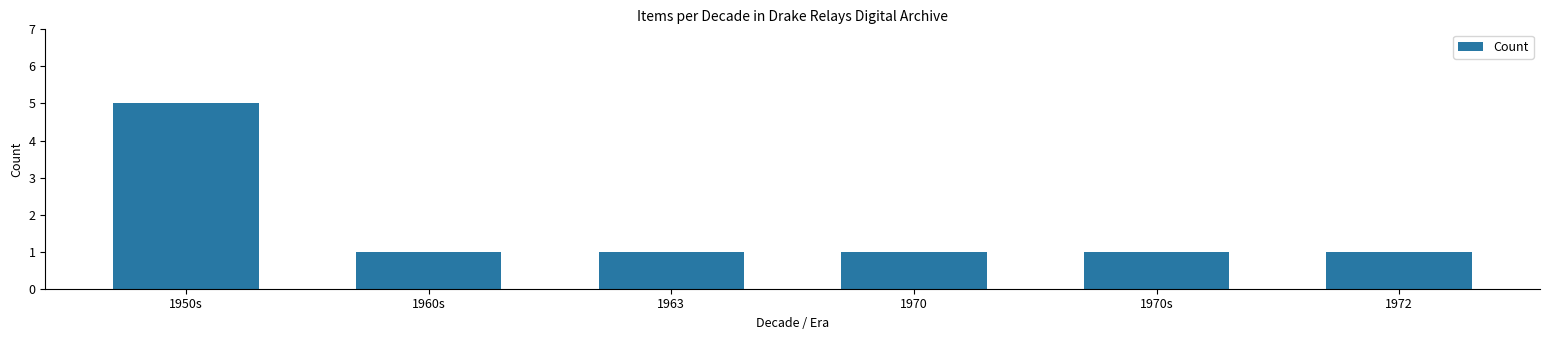

What is the change in value from 1950s to 1963?

-4